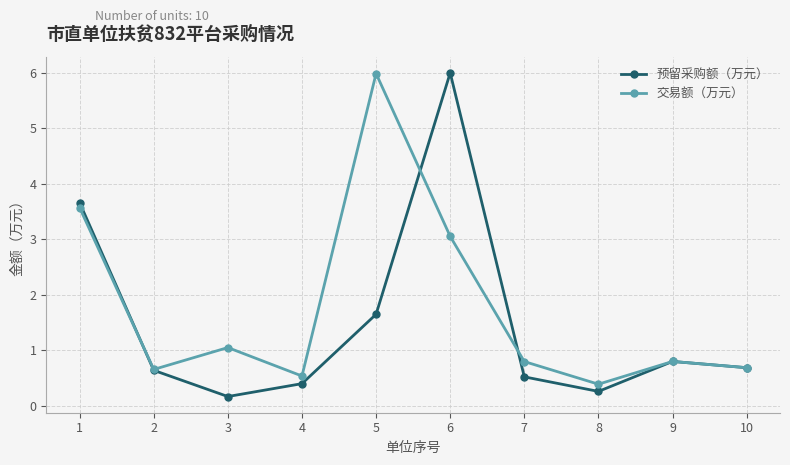

Which category has the highest value in the 交易额（万元） series?

5